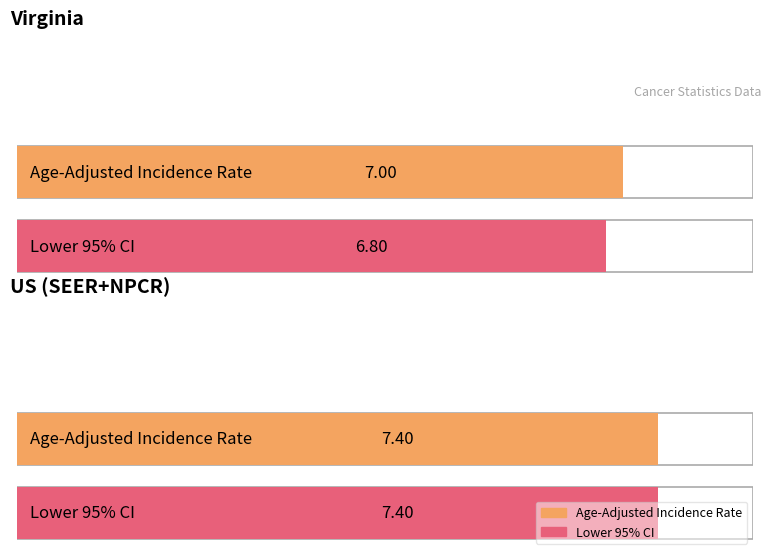

True or false: Lower 95% CI has a value of 10.0 at Virginia.

False